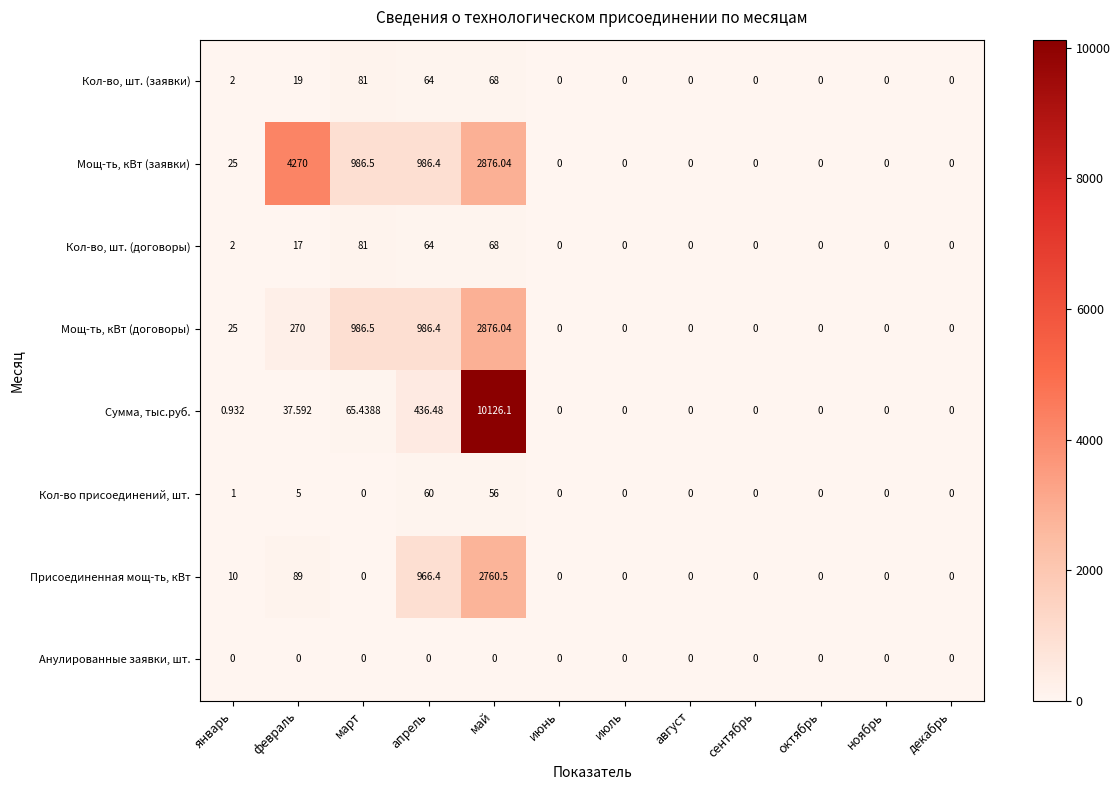

At which label is Кол-во, шт. (заявки) closest to 40?

февраль